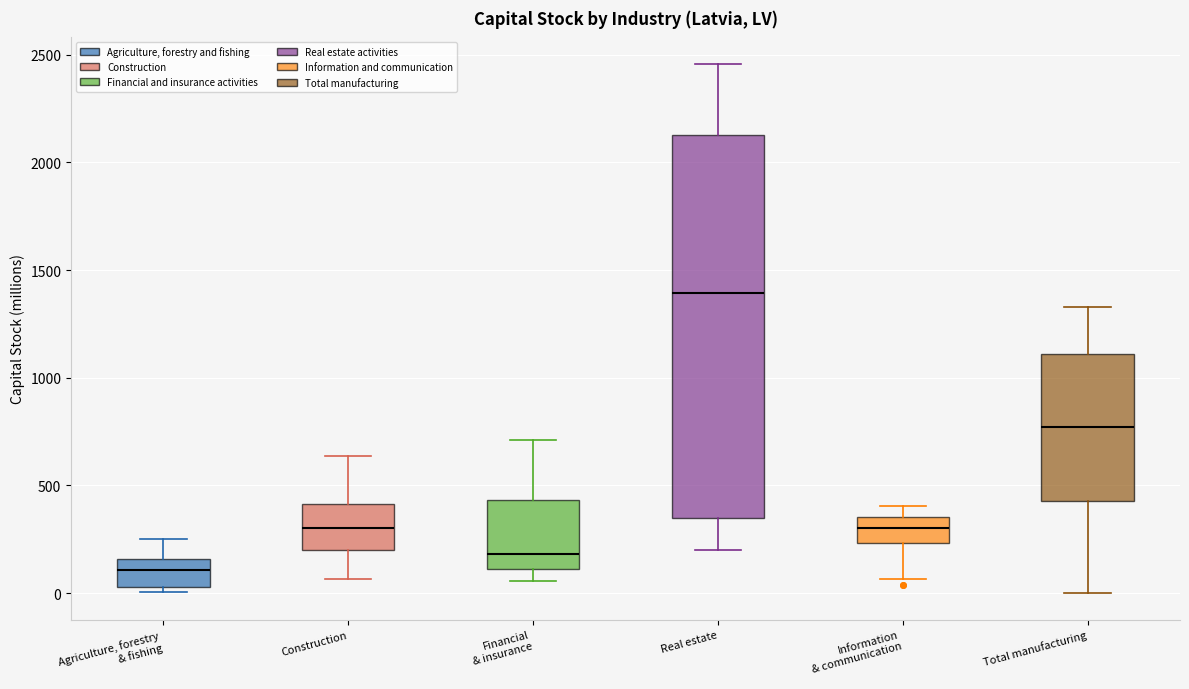

Reading left to right, read every box against the y-axis: the position of its median line, the range the box covers, and the ends of its whiskers. The values are not printed on the chart, so give them approximately, as read against the axis.

Agriculture, forestry & fishing: median 100, box 50 to 150, whiskers 0 to 250
Construction: median 300, box 200 to 400, whiskers 50 to 650
Financial & insurance: median 200, box 100 to 450, whiskers 50 to 700
Real estate: median 1400, box 350 to 2100, whiskers 200 to 2450
Information & communication: median 300, box 250 to 350, whiskers 50 to 400
Total manufacturing: median 750, box 450 to 1100, whiskers 0 to 1350